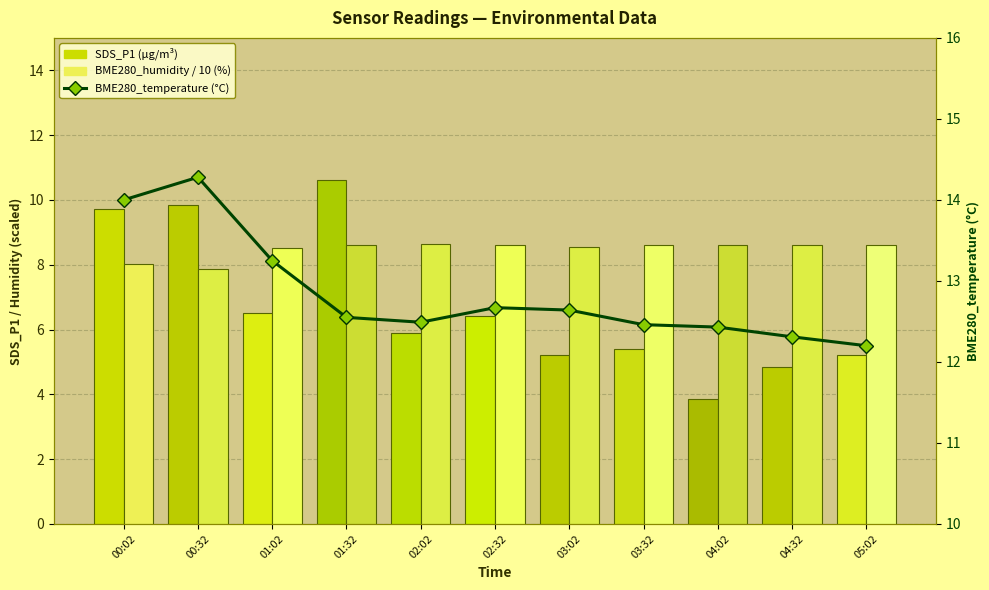

Reading left to right, extract all data points from this chart.

SDS_P1 (µg/m³): 9.7	9.8	6.5	10.6	5.9	6.4	5.2	5.4	3.9	4.8	5.2
BME280_humidity / 10 (%): 8.0	7.9	8.5	8.6	8.6	8.6	8.5	8.6	8.6	8.6	8.6
BME280_temperature (°C): 14.0	14.3	13.2	12.6	12.5	12.7	12.6	12.5	12.4	12.3	12.2